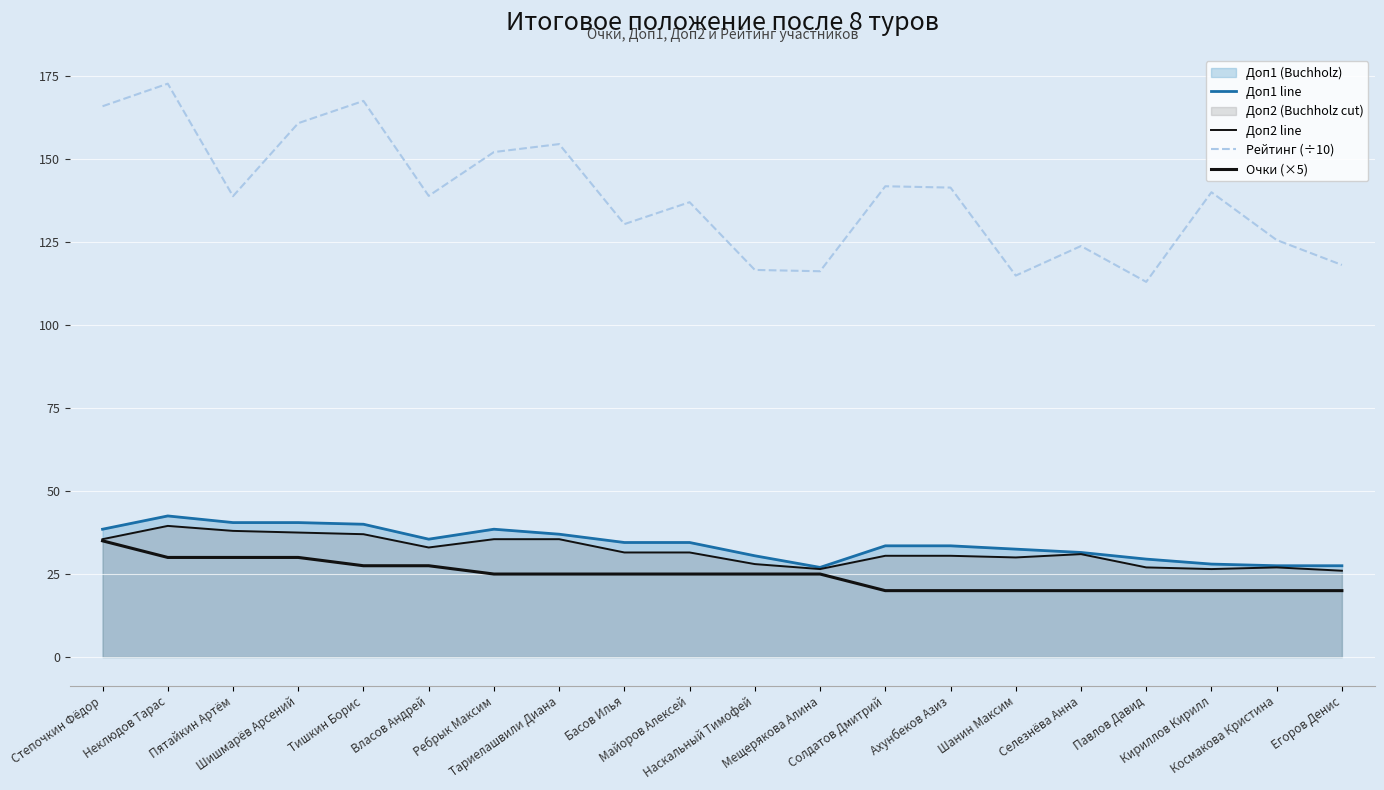

Which series has the widest spread of values?

Рейтинг (÷10)